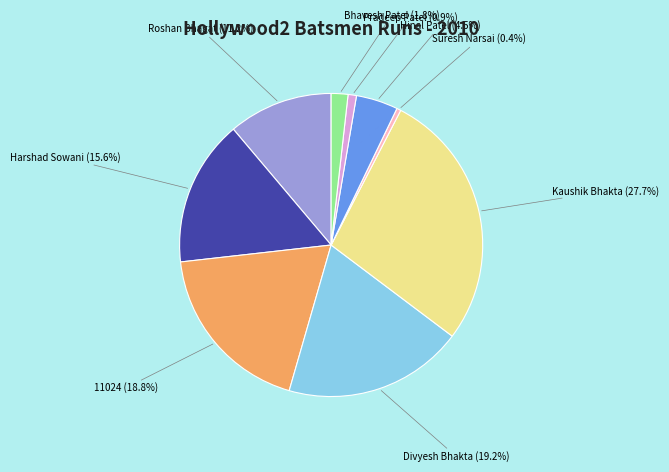

What is the largest slice in the pie chart?

Kaushik Bhakta